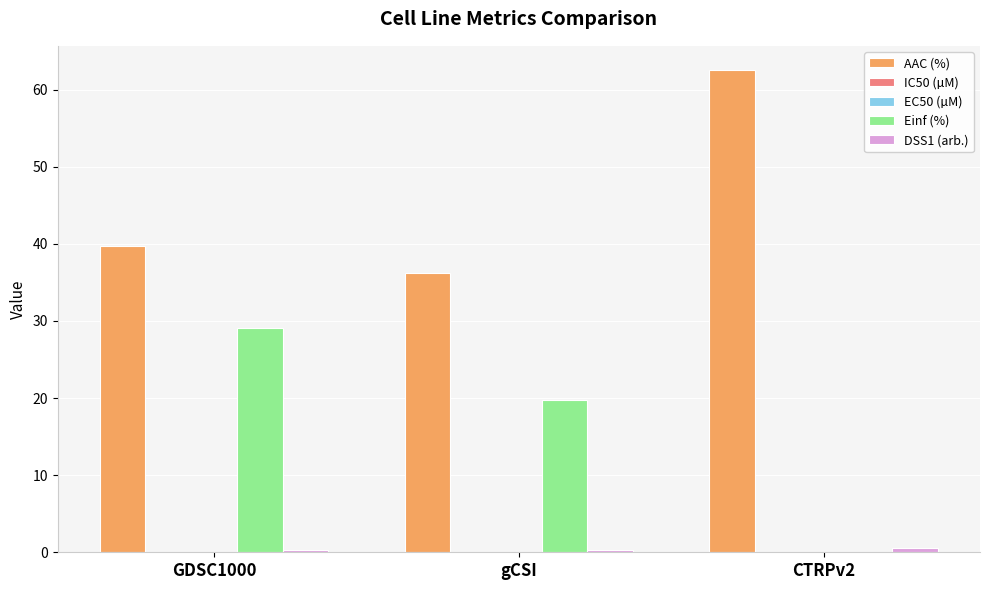

At which category is the sum across all series the highest?

GDSC1000